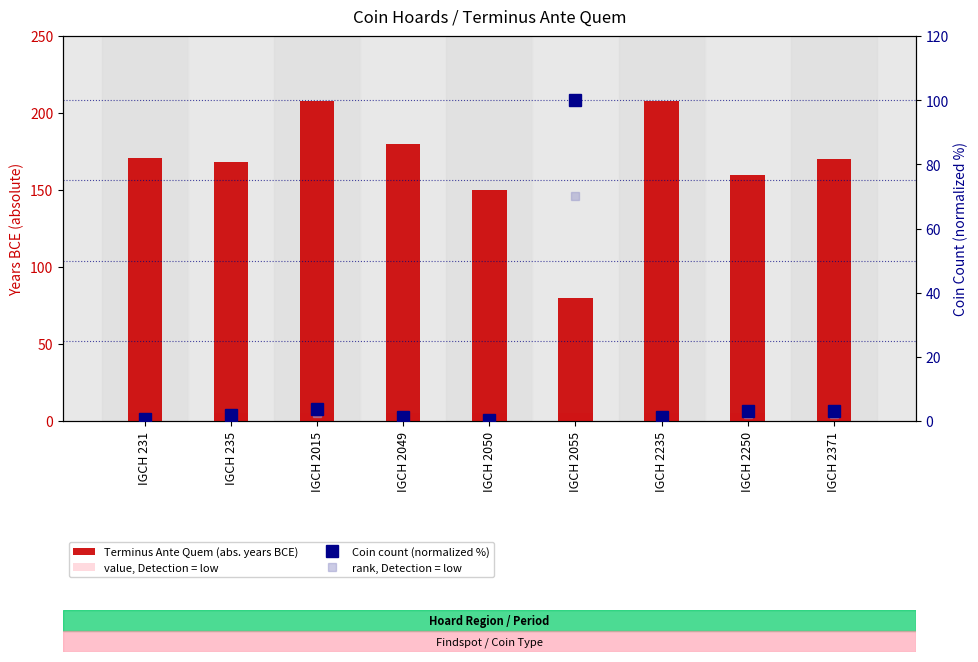

What is the difference between the highest and lowest values at IGCH 2235?

207.1